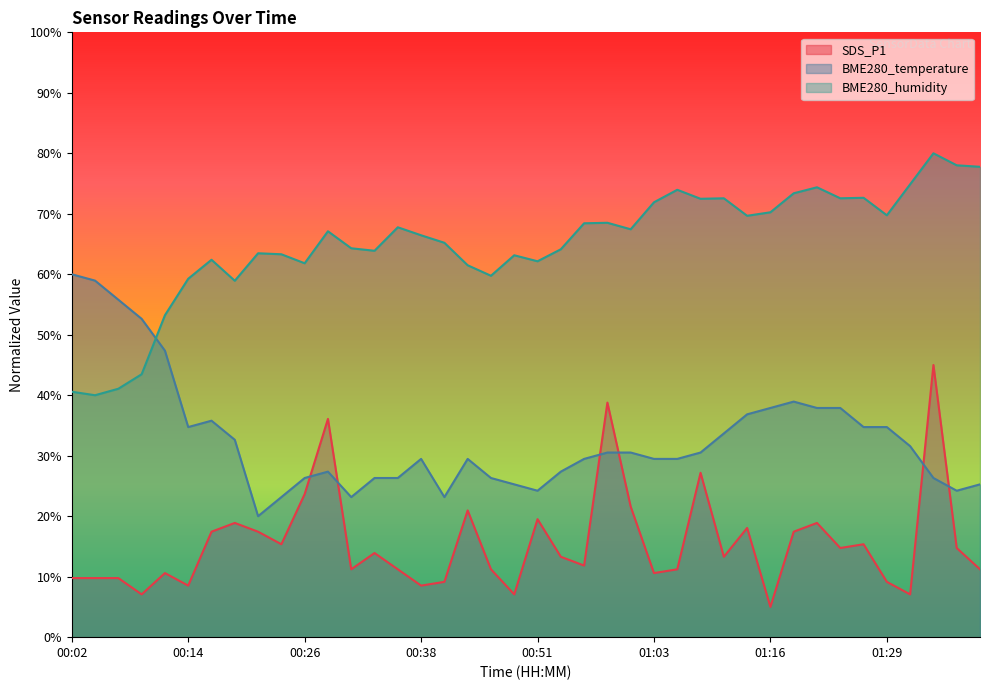

What is the approximate value at 00:43?

21.0